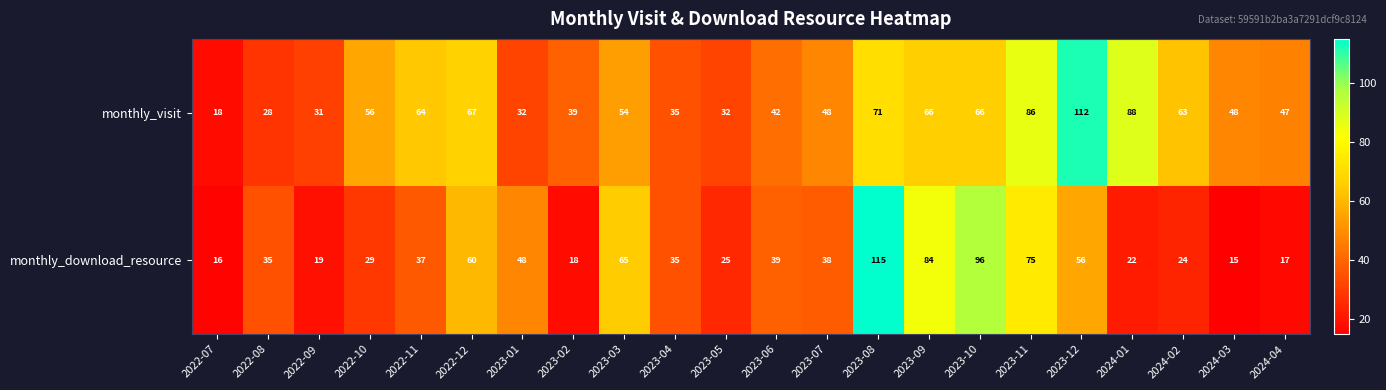

Which series changed the most between 2022-09 and 2022-10?

monthly_visit